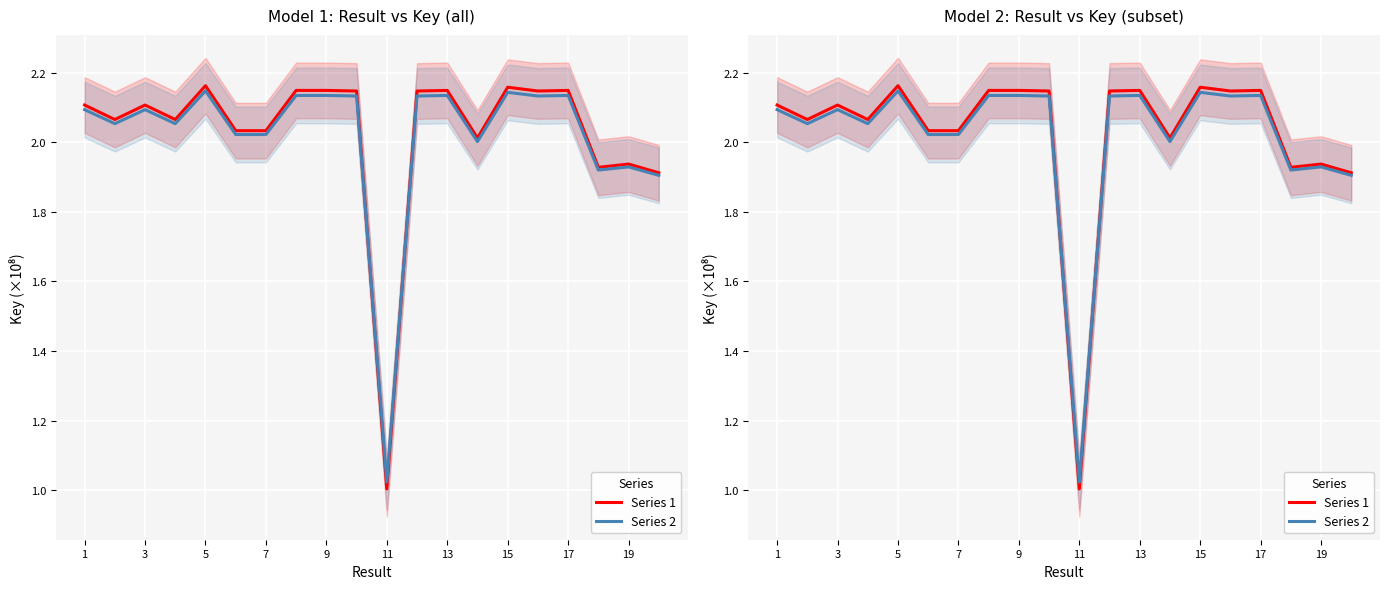

Which series has the largest total across all categories?

Series 1